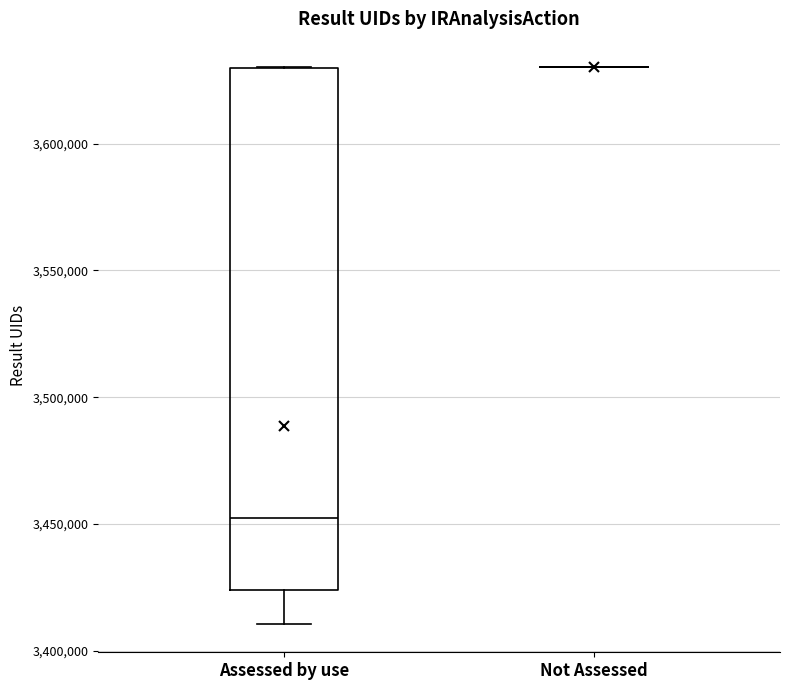

Reading left to right, transcribe this box plot: for each box, give where its median line is, the range the box spans, and where its two whiskers end, as read against the y-axis. The values are not printed on the chart, so give them approximately, as read against the axis.

Assessed by use: median 3450000, box 3425000 to 3630000, whiskers 3410000 to 3630000
Not Assessed: box collapsed to a line at 3630000, whiskers 3630000 to 3630000